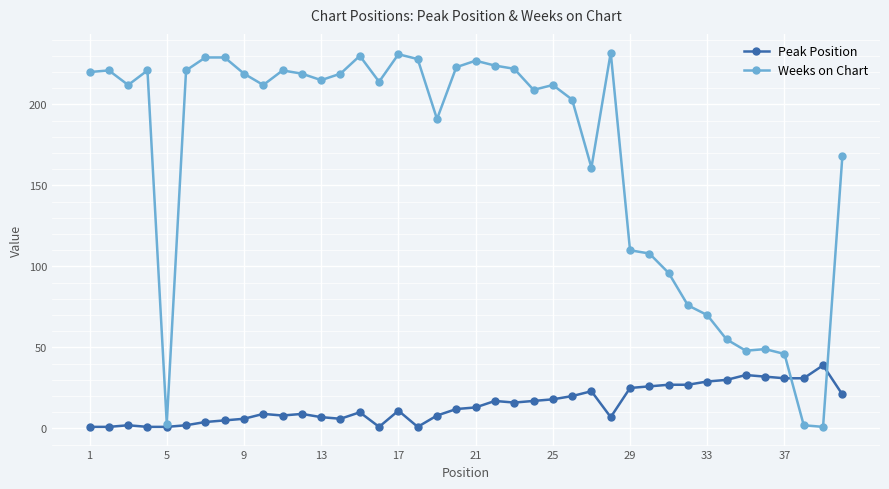

True or false: Peak Position has more than 2 interior local peaks.

True